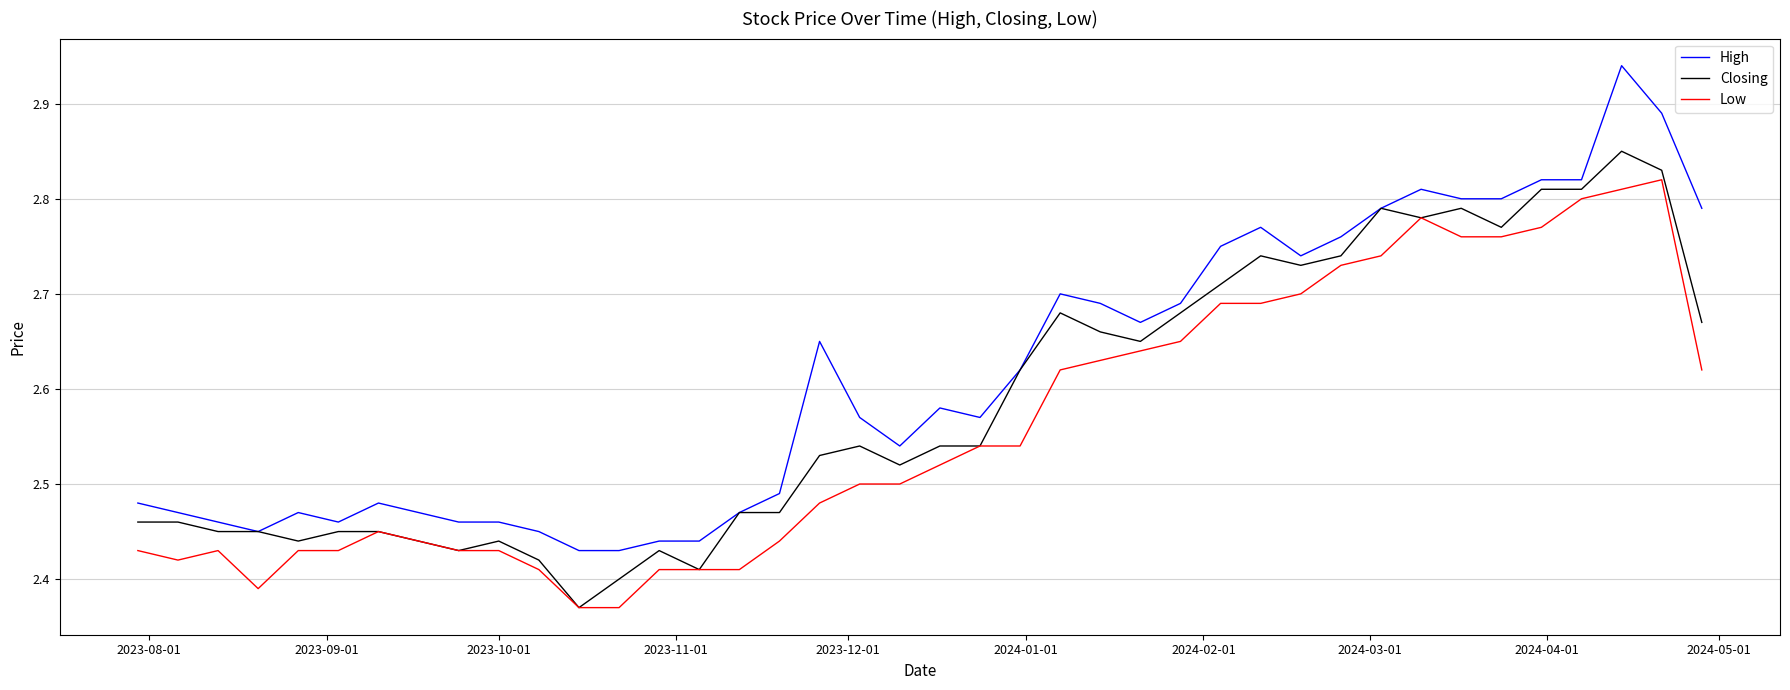

Rank the series by their maximum value, from lowest to highest.

Low, Closing, High